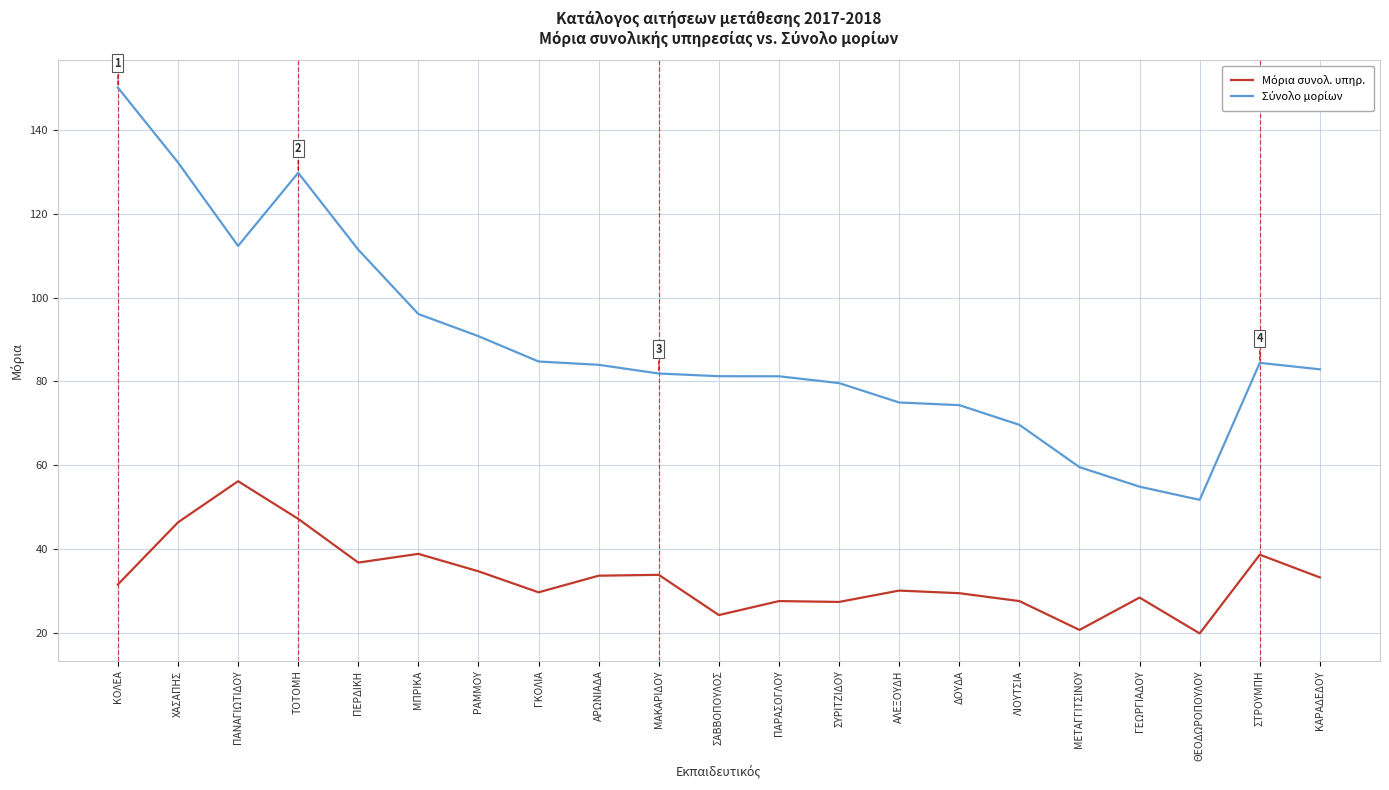

What is the greatest value displayed?

150.0